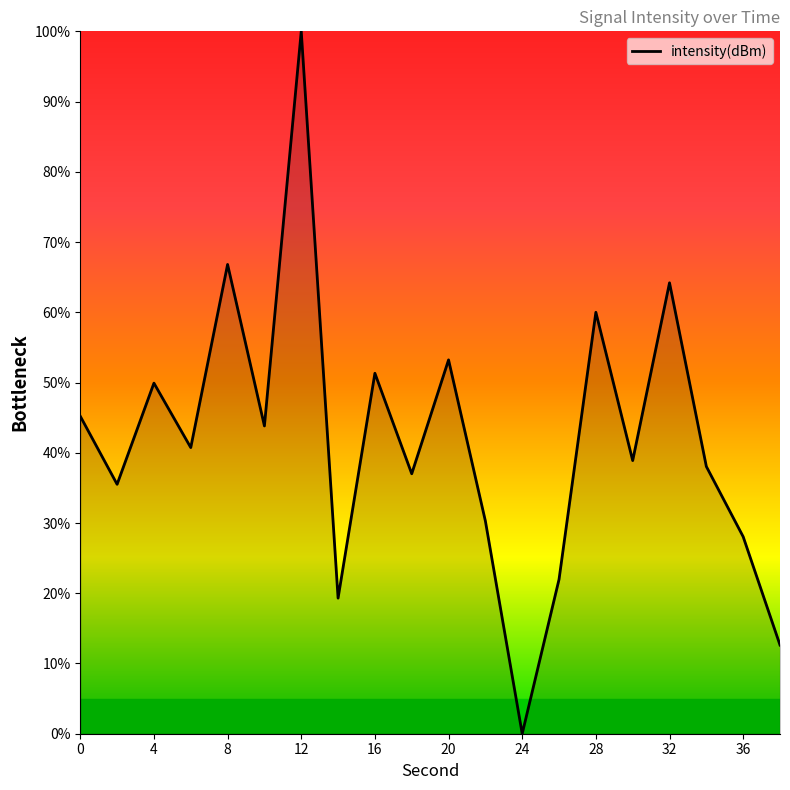

What is the difference between the maximum and minimum values?

100.0